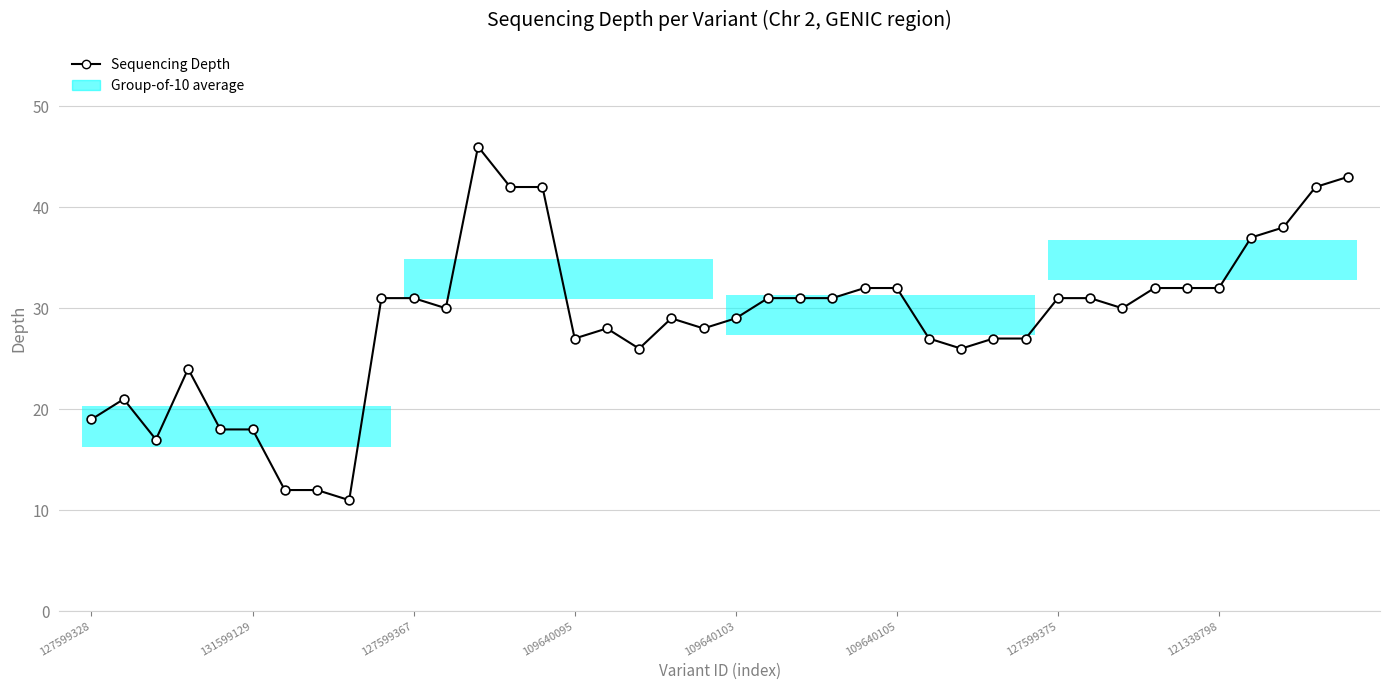

What is the difference between the maximum and minimum values?

35